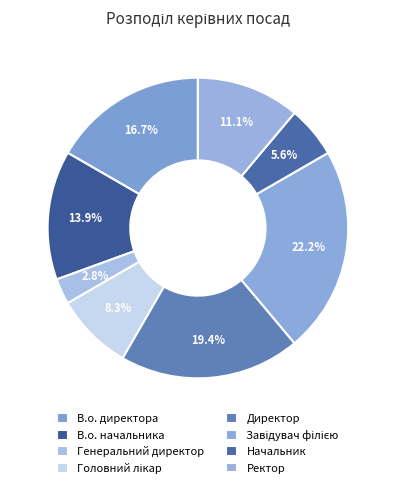

The Головний лікар slice represents 8% of the pie. True or false?

True